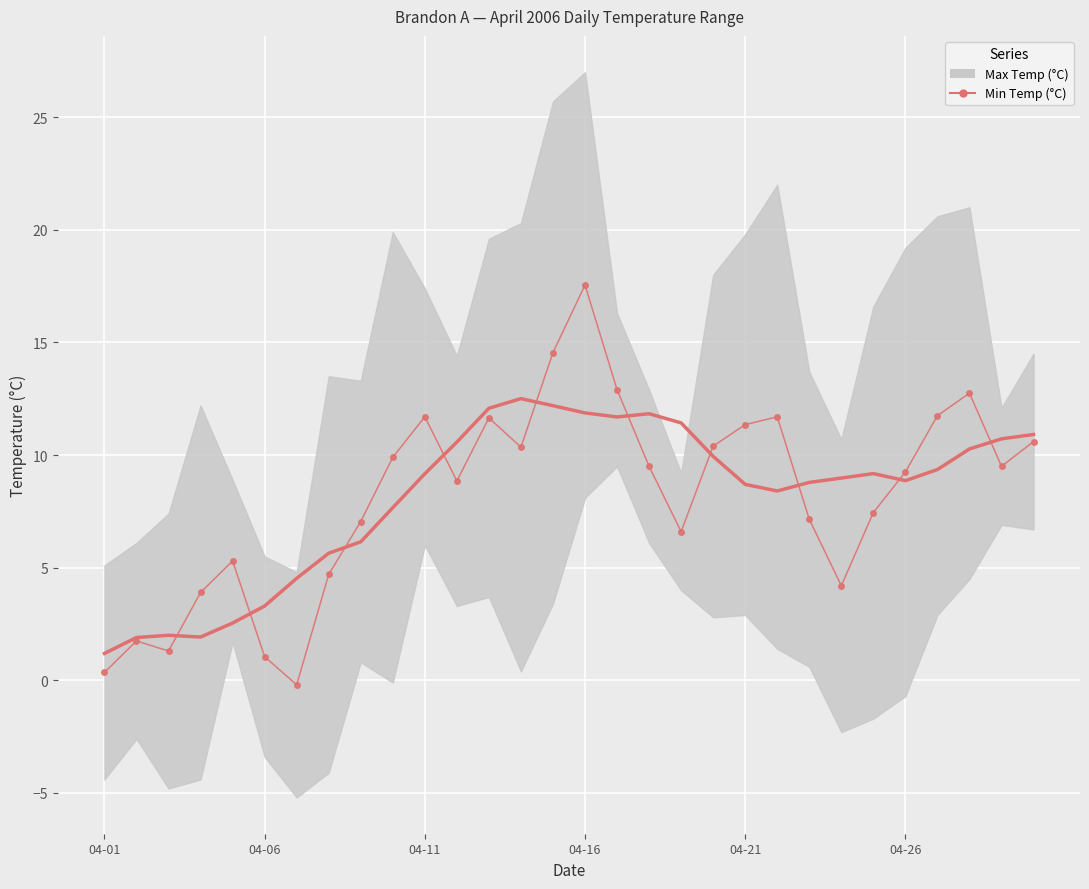

What is the value of the 22nd point from the left?

11.7